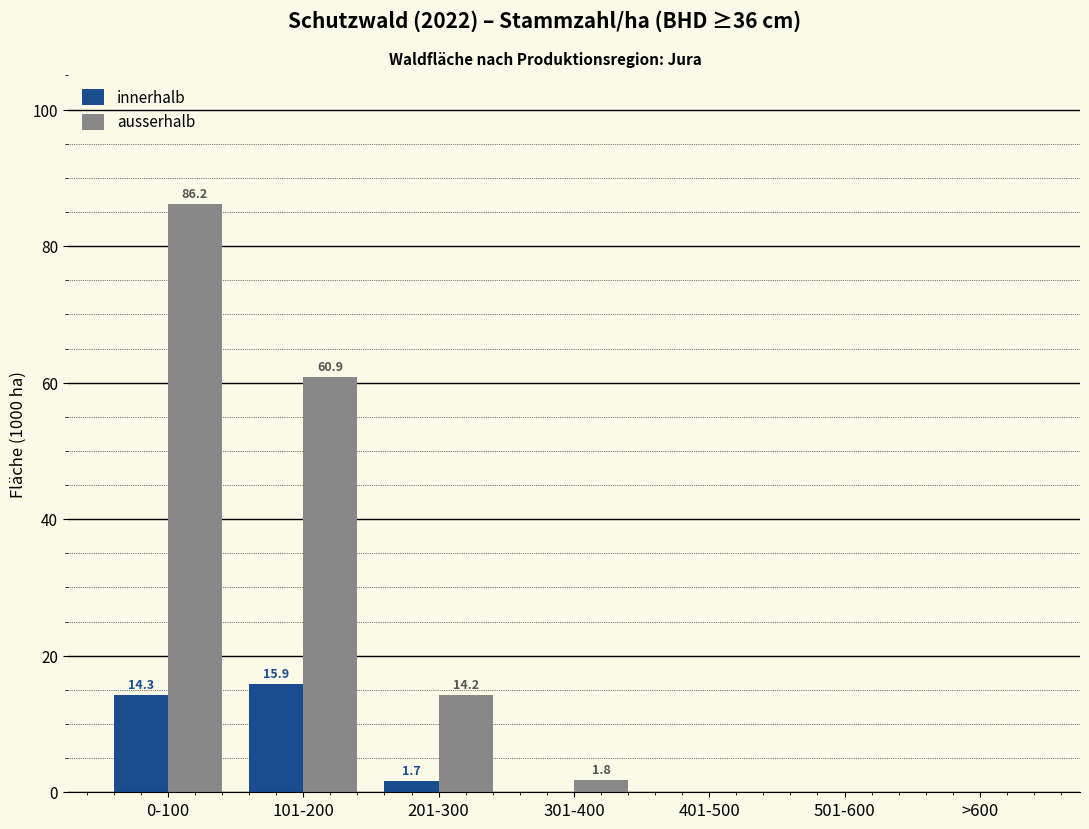

Reading left to right, list all the values displayed in this chart.

innerhalb: 0-100=14.3	101-200=15.9	201-300=1.7	301-400=0.0	401-500=0.0	501-600=0.0	>600=0.0
ausserhalb: 0-100=86.2	101-200=60.9	201-300=14.2	301-400=1.8	401-500=0.0	501-600=0.0	>600=0.0